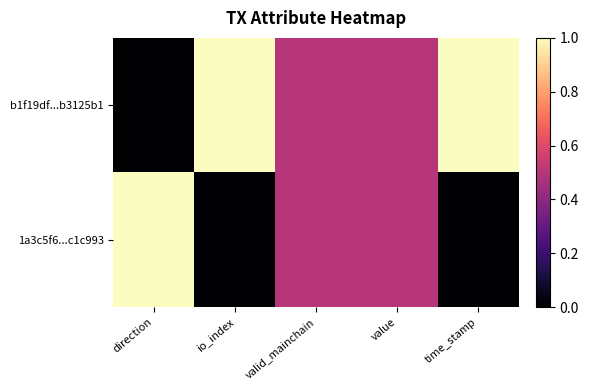

Reading right to left, transcribe all the data shown in this chart.

b1f19df...b3125b1: time_stamp=1.0	value=0.5	valid_mainchain=0.5	io_index=1.0	direction=0.0
1a3c5f6...c1c993: time_stamp=0.0	value=0.5	valid_mainchain=0.5	io_index=0.0	direction=1.0